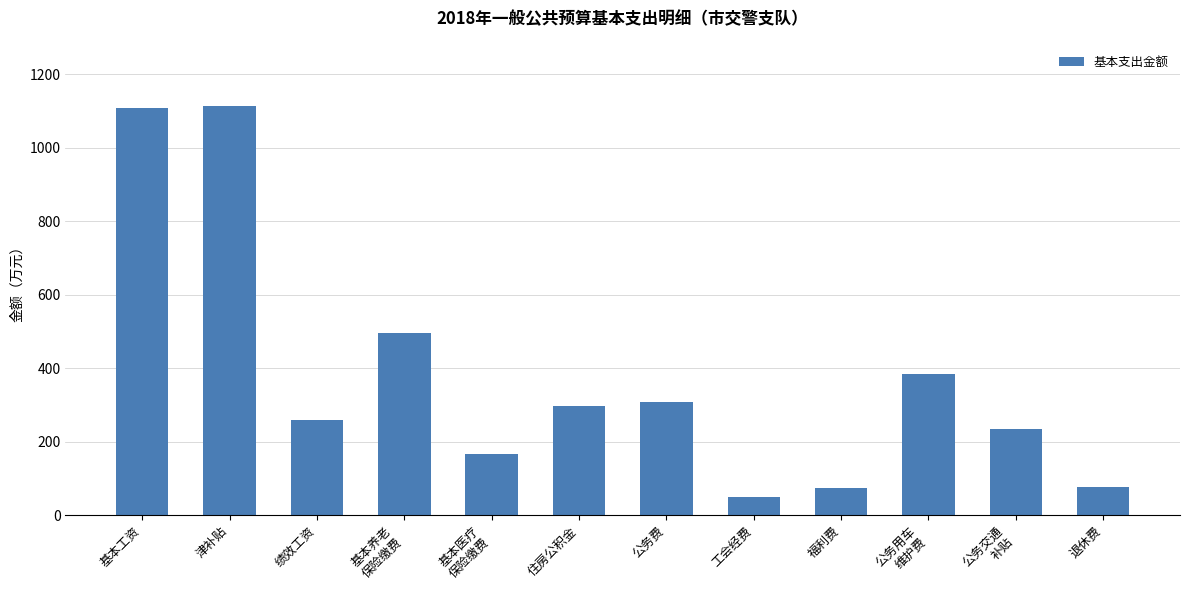

How many values are below 297?

6